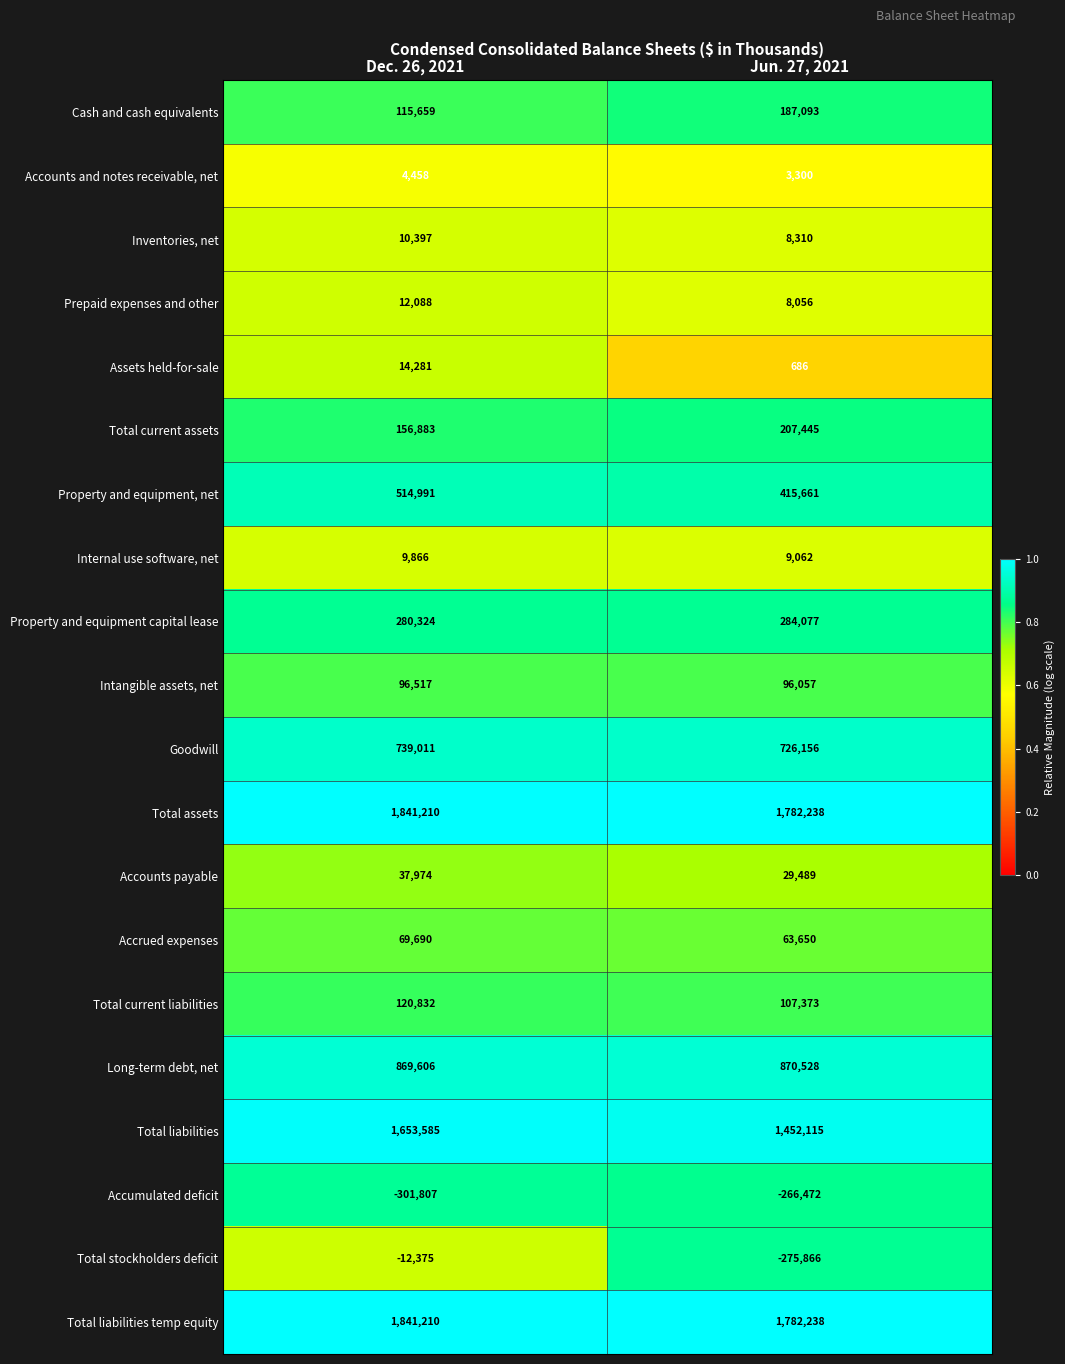

Which label corresponds to the largest value in the chart?

Dec. 26, 2021